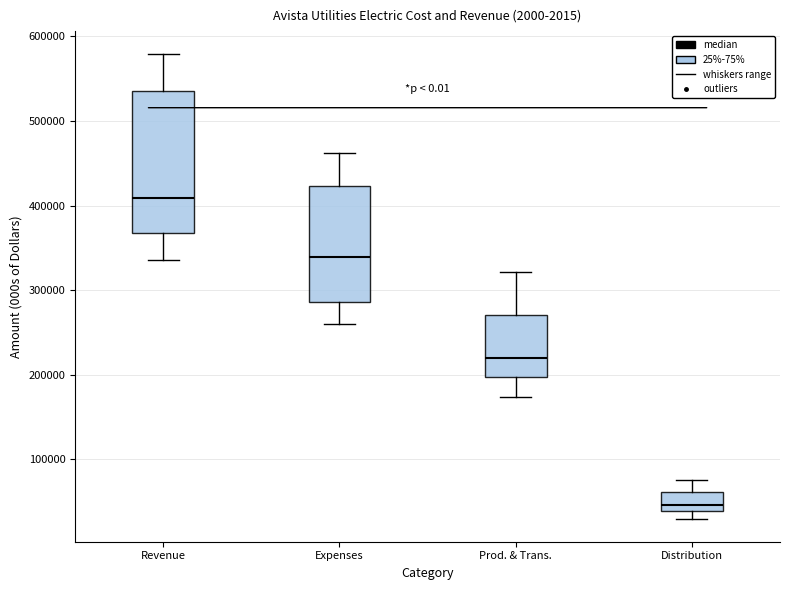

Which box has the lowest median line?

Distribution